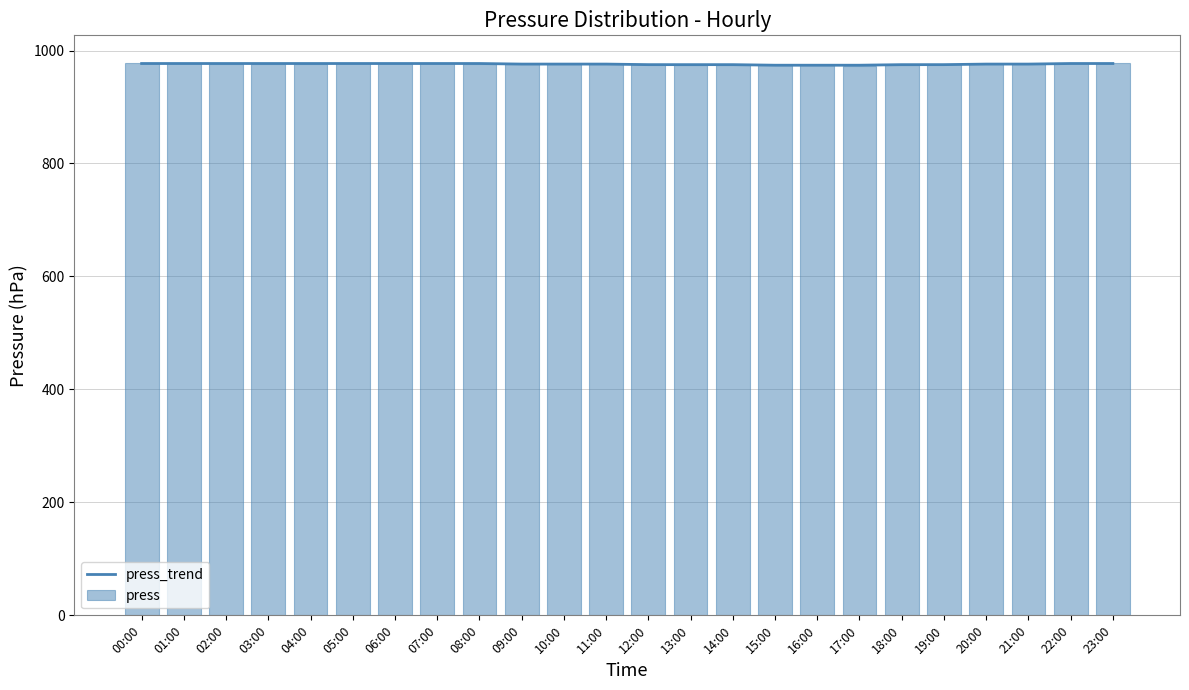

List the series in order of their peak value, lowest first.

press_trend, press